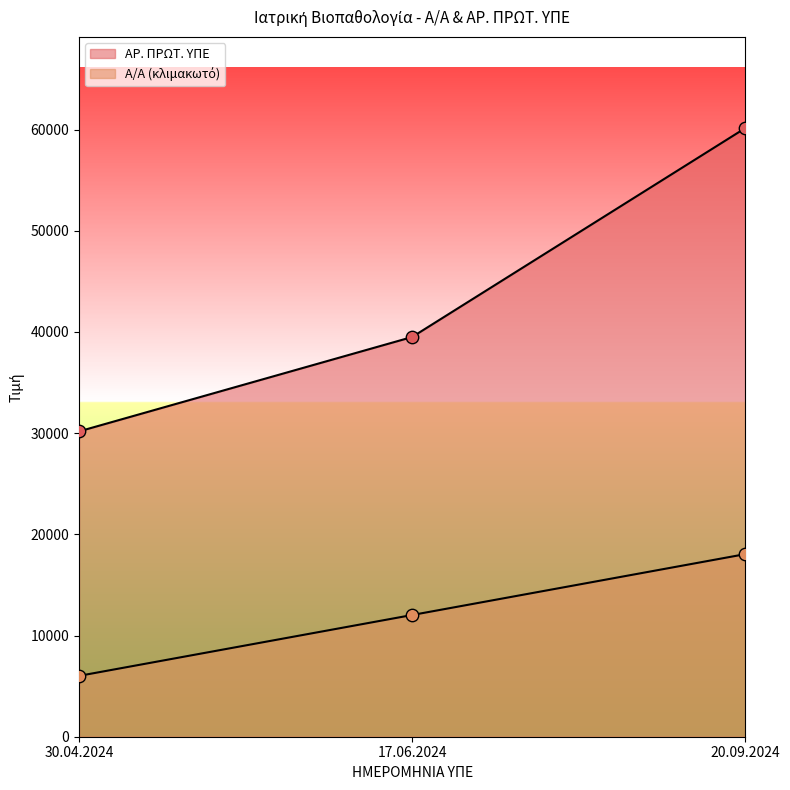

Which series contains the lowest Y value?

Α/Α